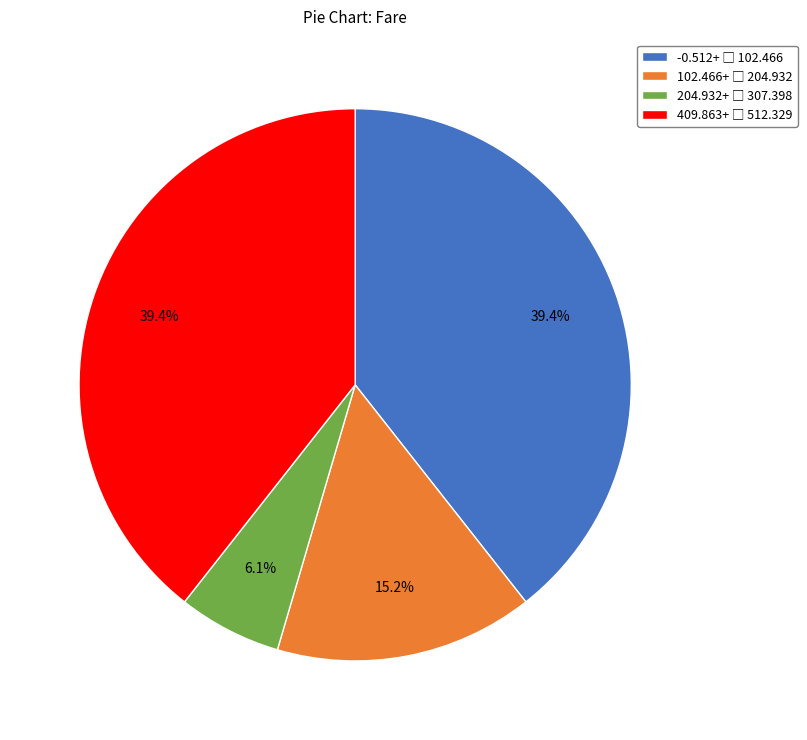

Is there any slice that represents more than half of the pie?

No